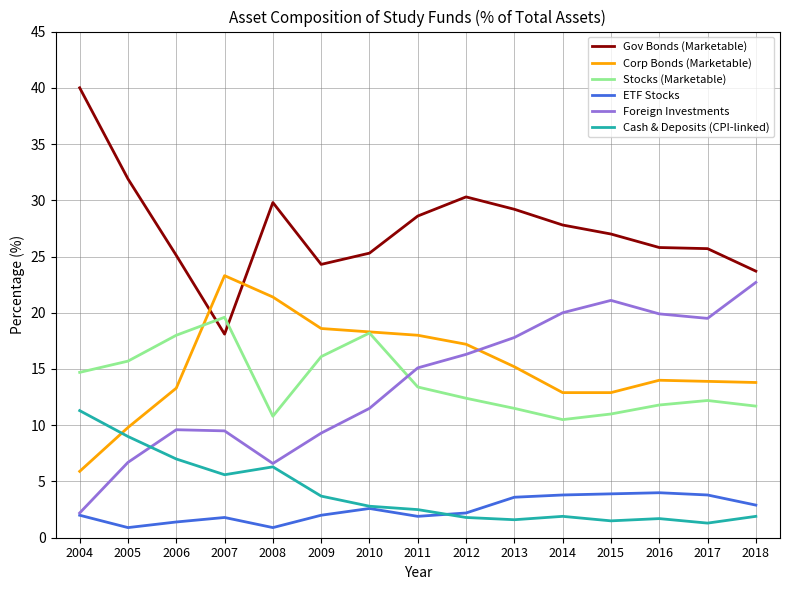

Which category has the lowest value in the Foreign Investments series?

2004